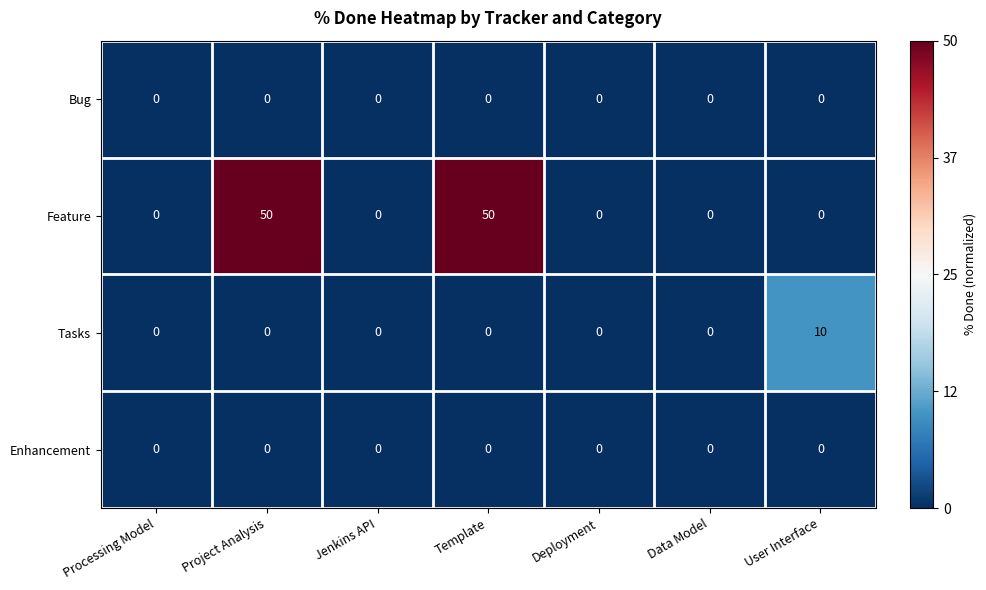

What is the total value across all series at Project Analysis?

50